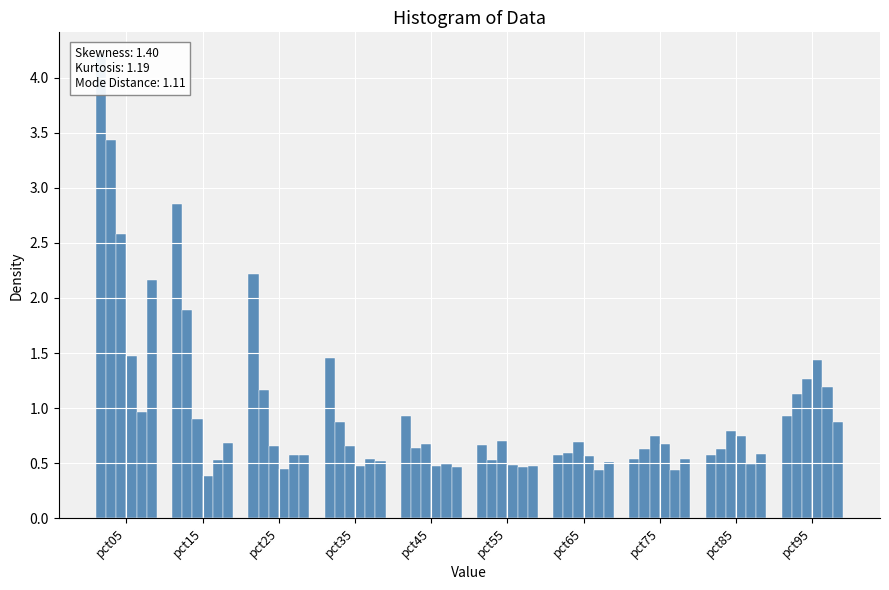

What value does the May series have at pct55?

0.5